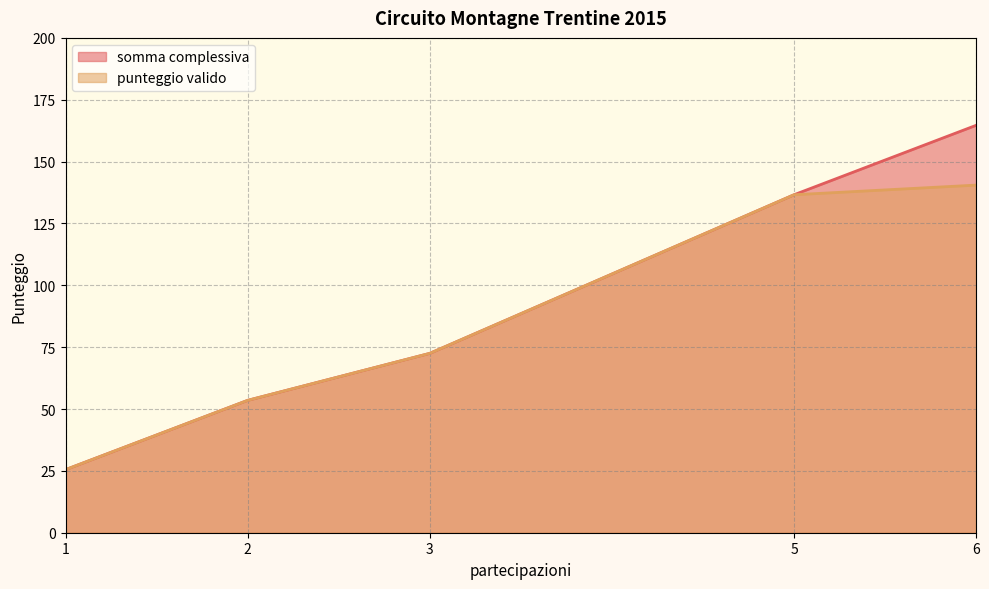

True or false: punteggio valido and somma complessiva cross at least once.

False